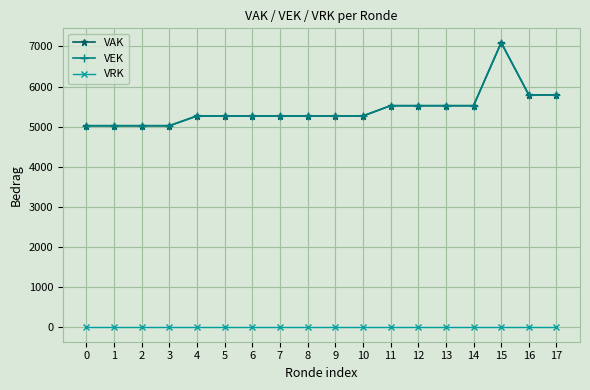

Is it true that VAK equals 5269 at 4?

True